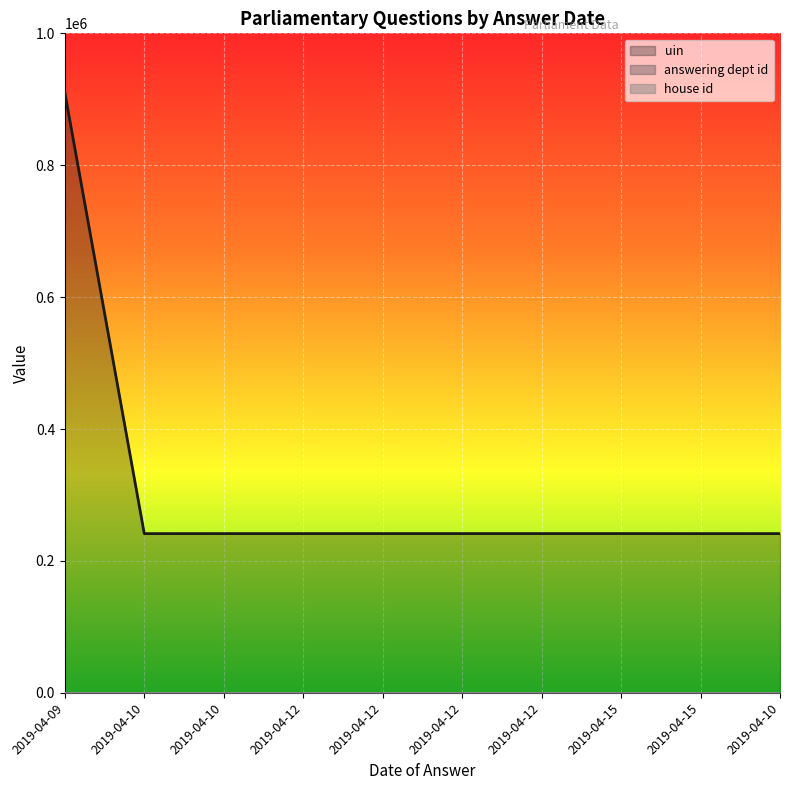

True or false: answering dept id and uin intersect in this chart.

False